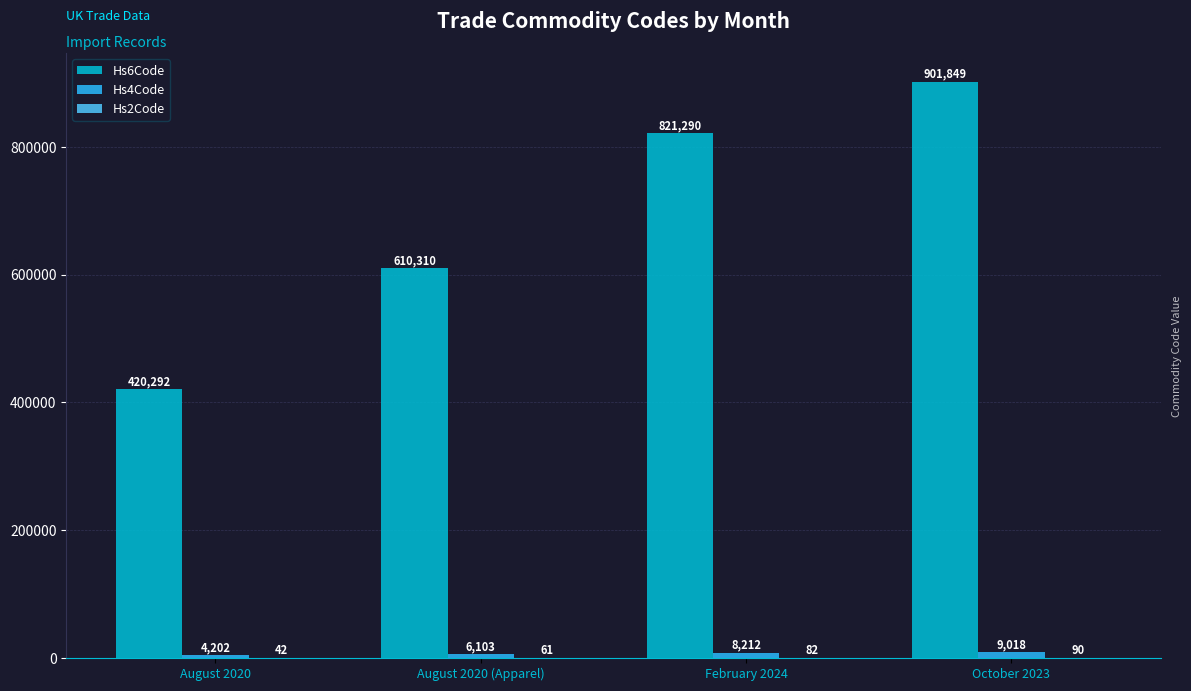

Where is Hs6Code nearest to the value 661070?

August 2020 (Apparel)